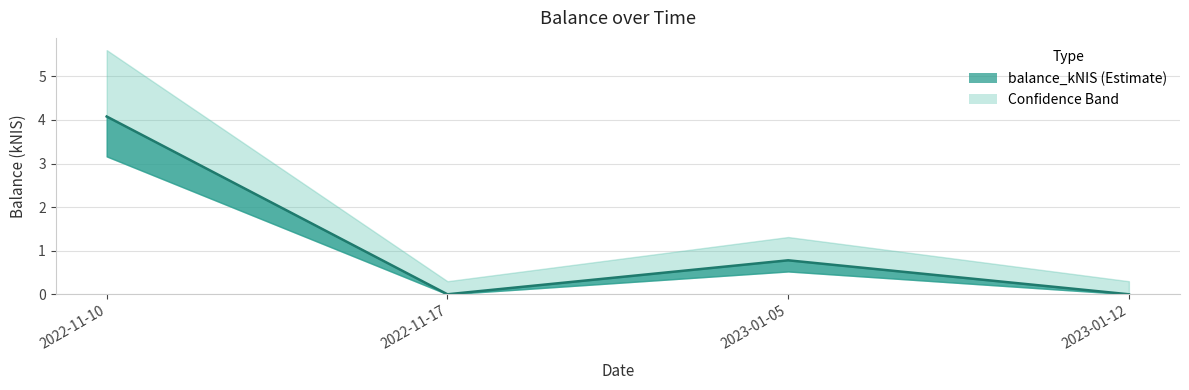

Rank the categories by value from highest to lowest.

2022-11-10, 2023-01-05, 2022-11-17, 2023-01-12